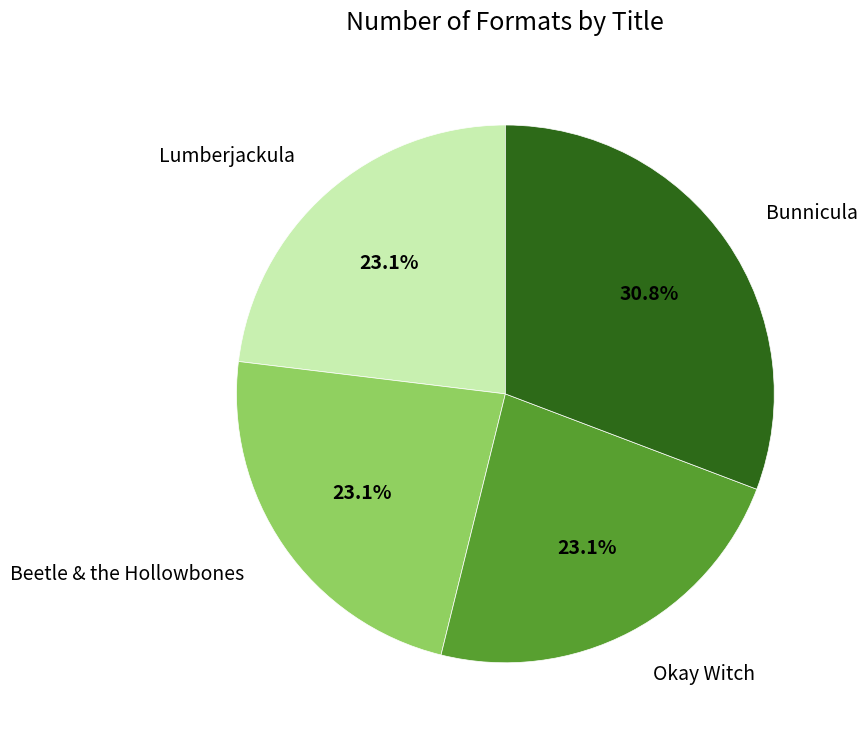

Combined, what portion of the pie is Okay Witch and Beetle & the Hollowbones?

46.2%